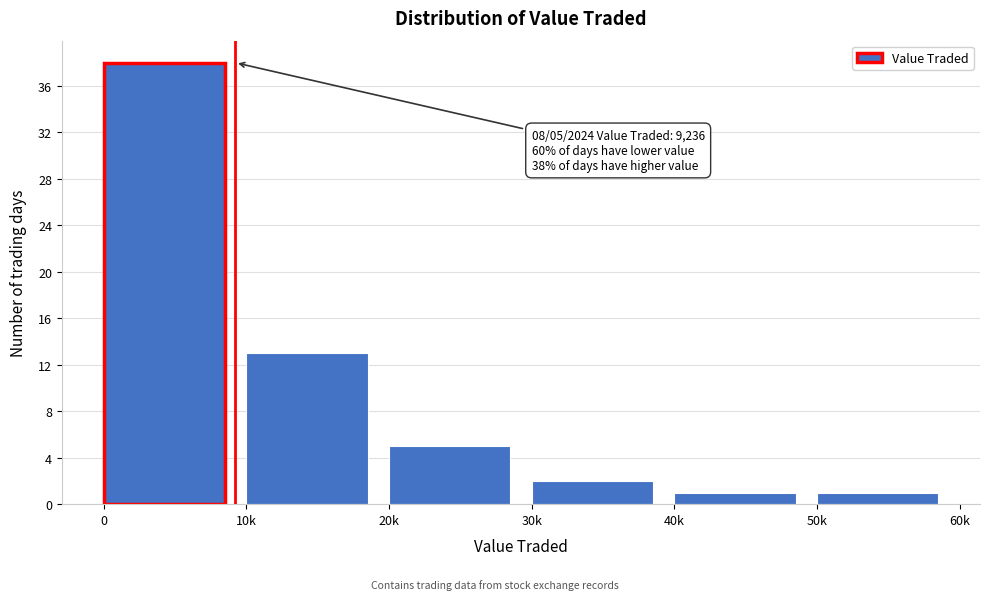

Reading right to left, list all the values displayed in this chart.

50k=1	40k=1	30k=2	20k=5	10k=13	0=38